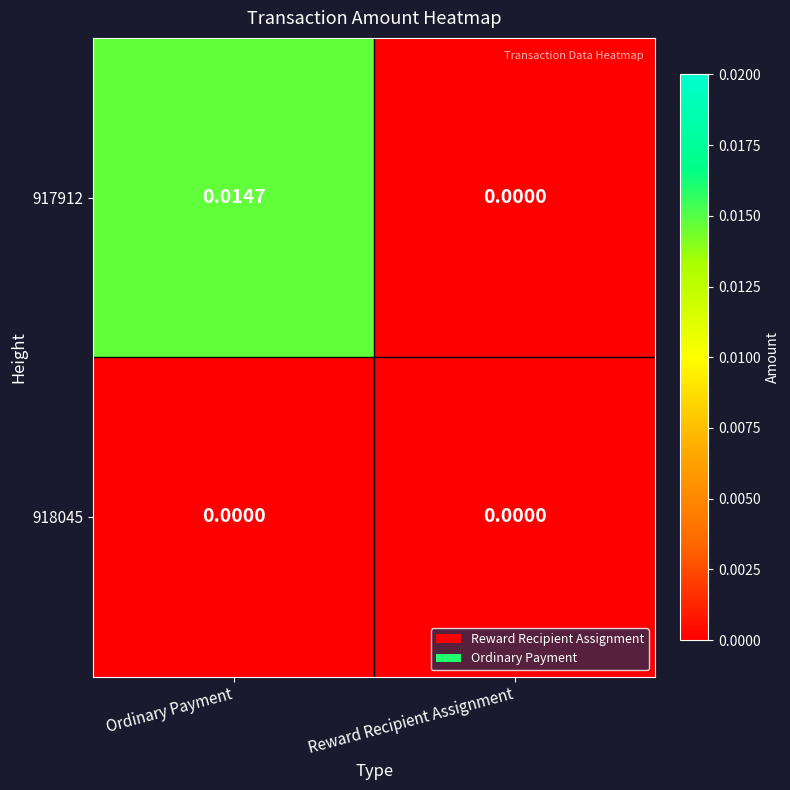

Is the value of 917912 at Ordinary Payment greater than the value of 918045 at Ordinary Payment?

Yes